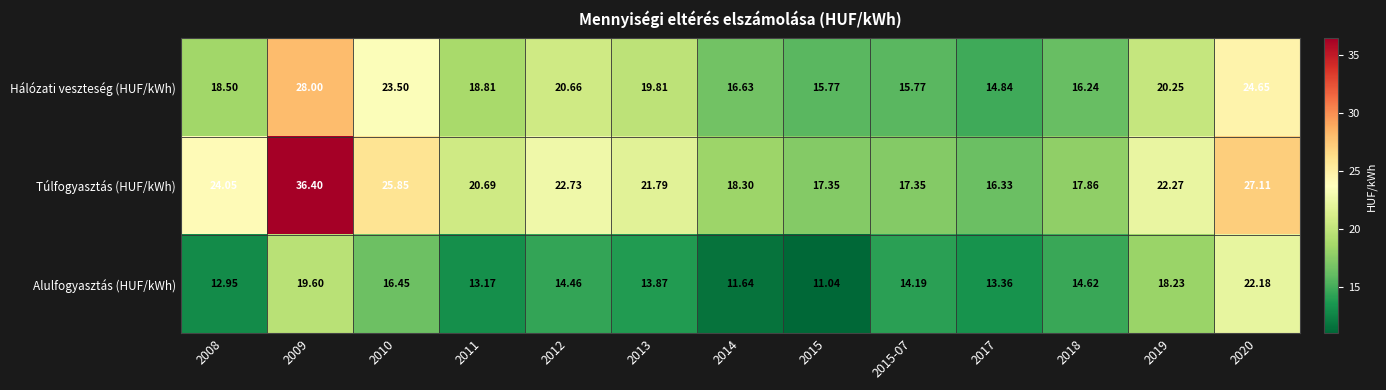

Rank the series at 2017 from highest to lowest value.

Túlfogyasztás (HUF/kWh), Hálózati veszteség (HUF/kWh), Alulfogyasztás (HUF/kWh)